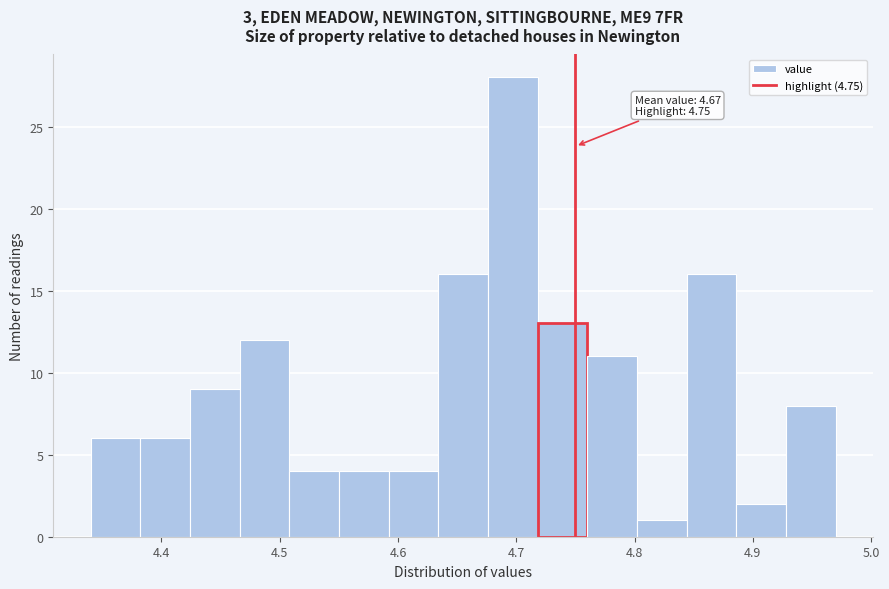

Over which range of the x-axis is the bar tallest?

4.676 to 4.718